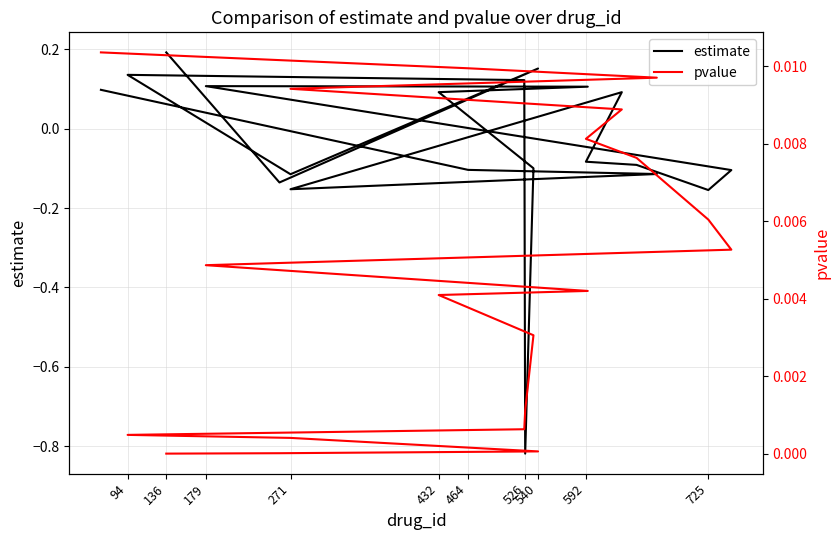

Which category has the lowest value in the pvalue series?

136